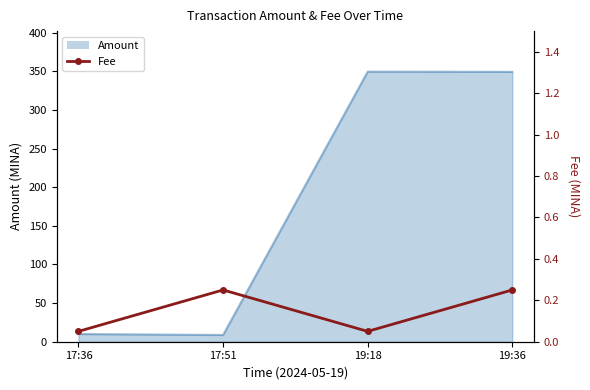

Reading right to left, transcribe all the data shown in this chart.

19:36=0.2	19:18=0.1	17:51=0.2	17:36=0.1